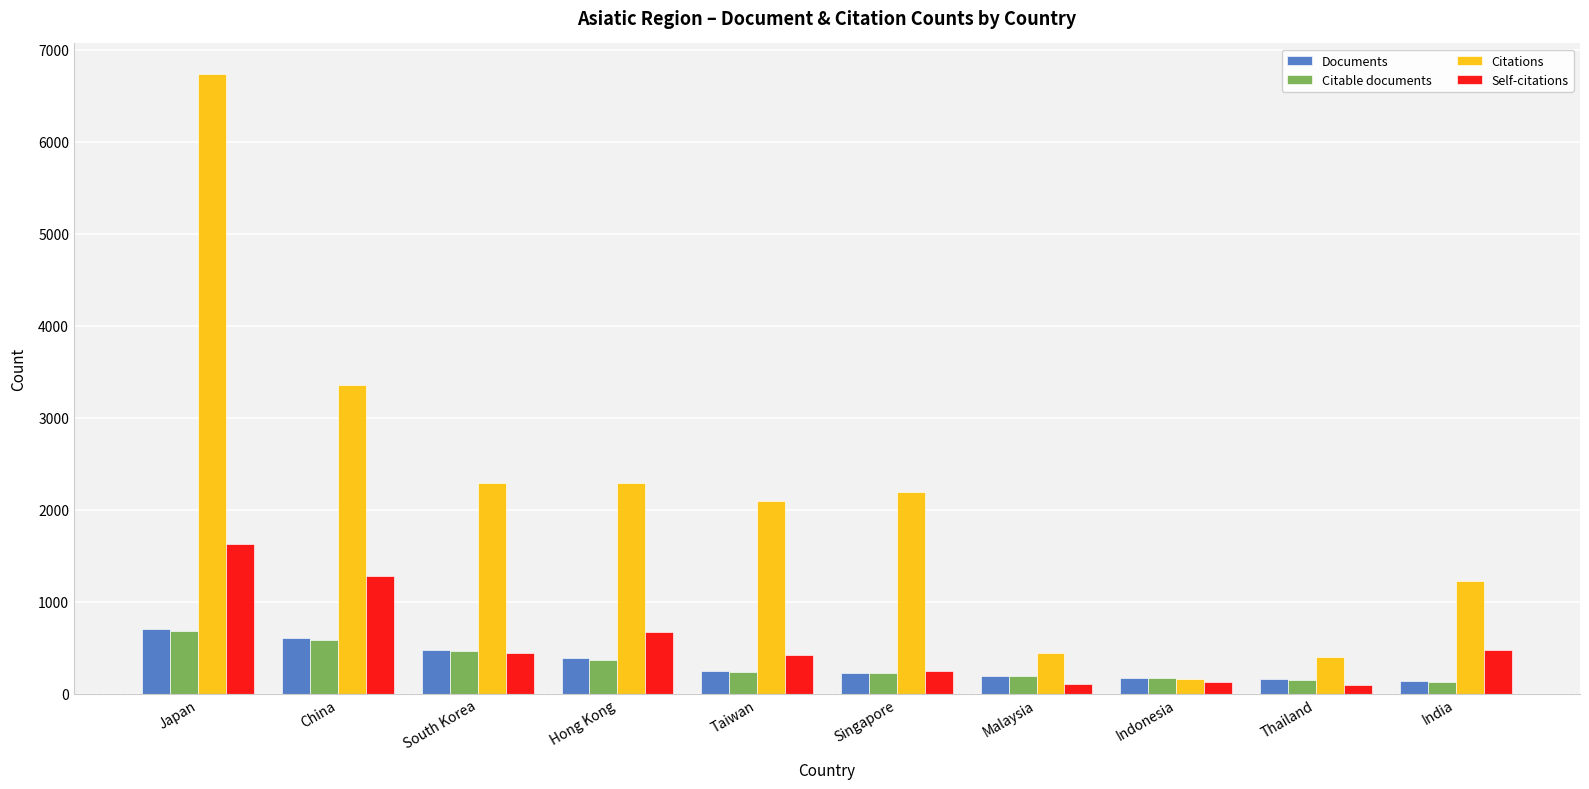

What is the approximate value of Citable documents at Indonesia, to the nearest 100?

200